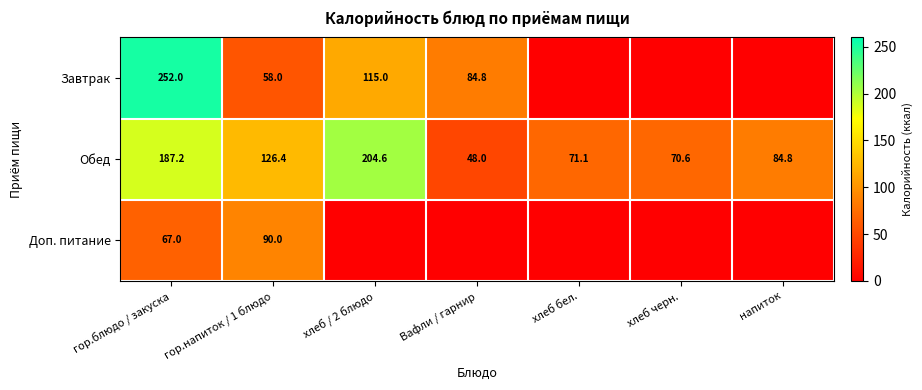

The value of Обед at хлеб бел. is 71.1. True or false?

True